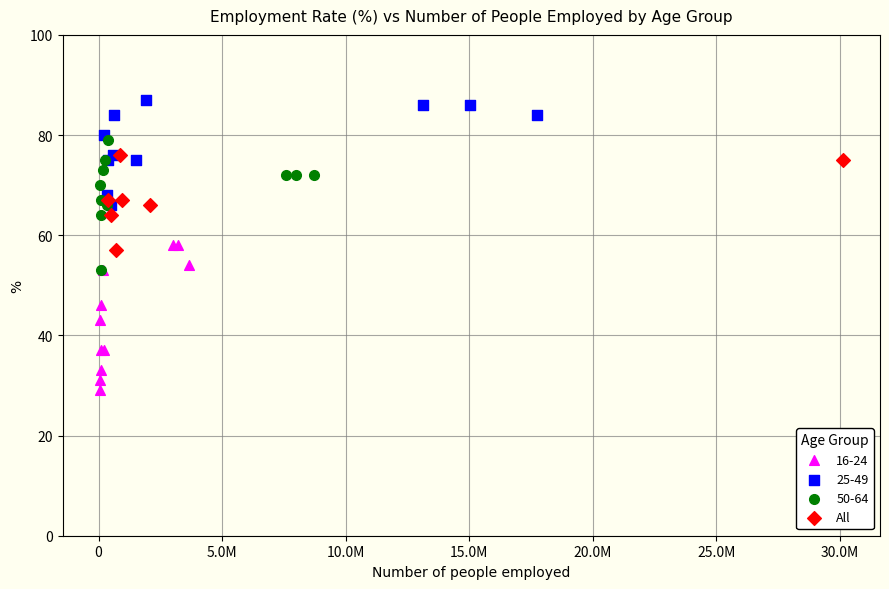

Which series has the widest spread of Y values?

16-24